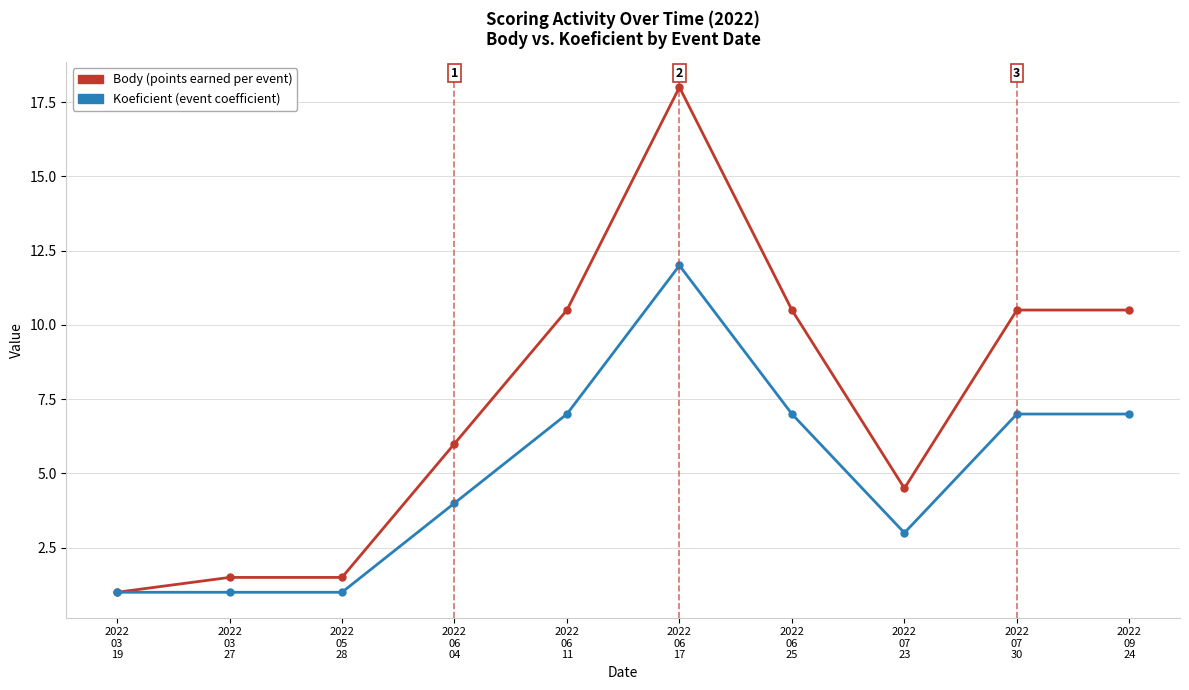

Reading left to right, list all the values displayed in this chart.

Body: 2022
03
19=1.0	2022
03
27=1.5	2022
05
28=1.5	2022
06
04=6.0	2022
06
11=10.5	2022
06
17=18.0	2022
06
25=10.5	2022
07
23=4.5	2022
07
30=10.5	2022
09
24=10.5
Koeficient: 2022
03
19=1.0	2022
03
27=1.0	2022
05
28=1.0	2022
06
04=4.0	2022
06
11=7.0	2022
06
17=12.0	2022
06
25=7.0	2022
07
23=3.0	2022
07
30=7.0	2022
09
24=7.0